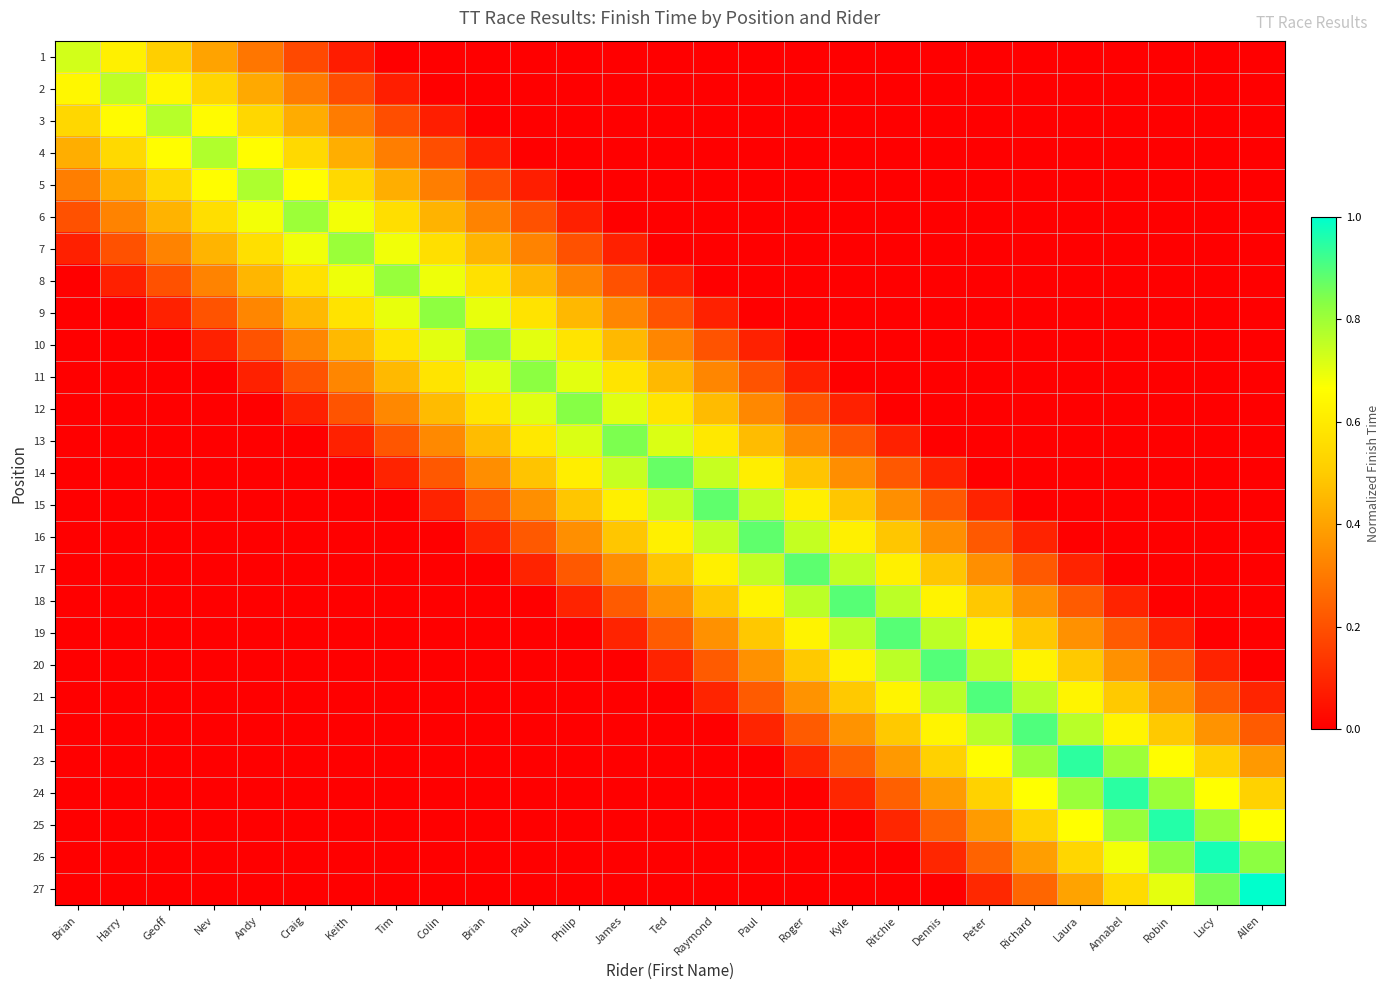

What is the difference between the highest and lowest values at Laura?

0.9